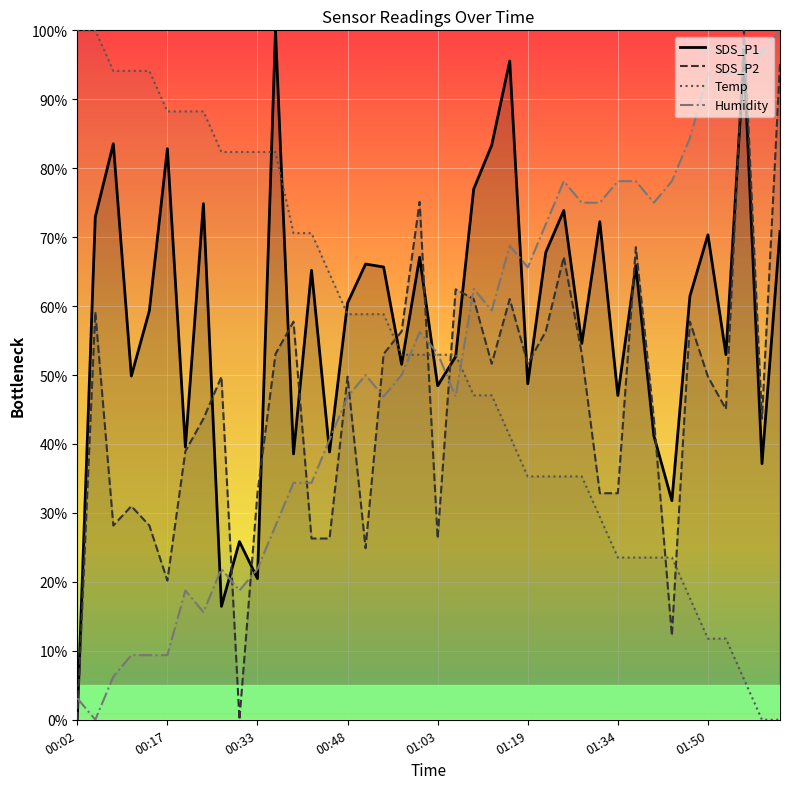

True or false: Temp has more than 0 interior local peaks.

False